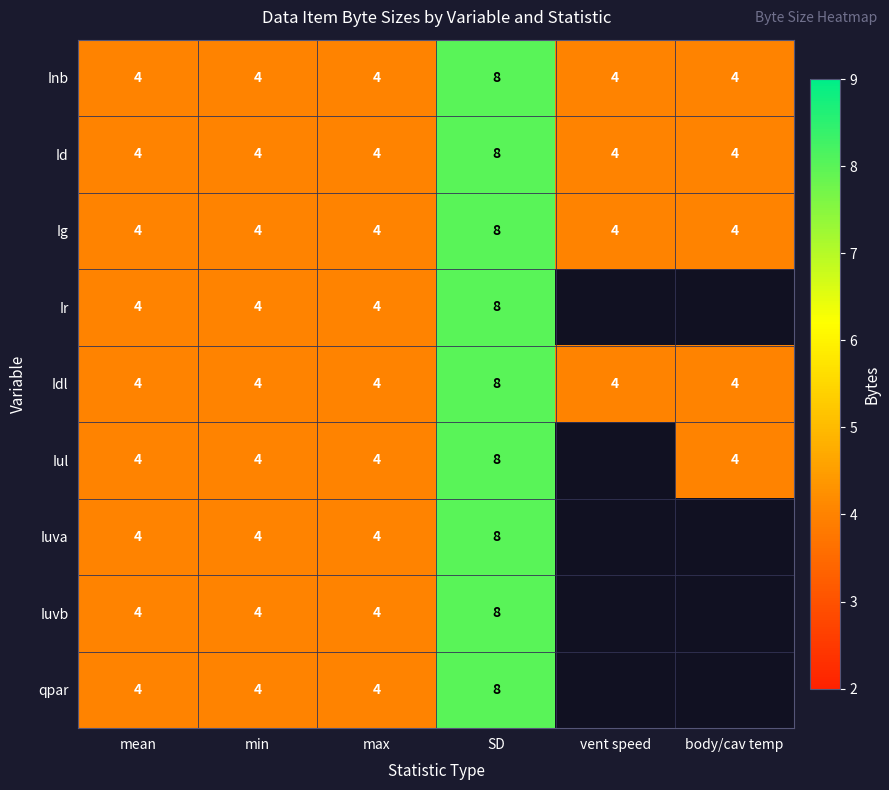

At which label does Ig reach its peak?

SD